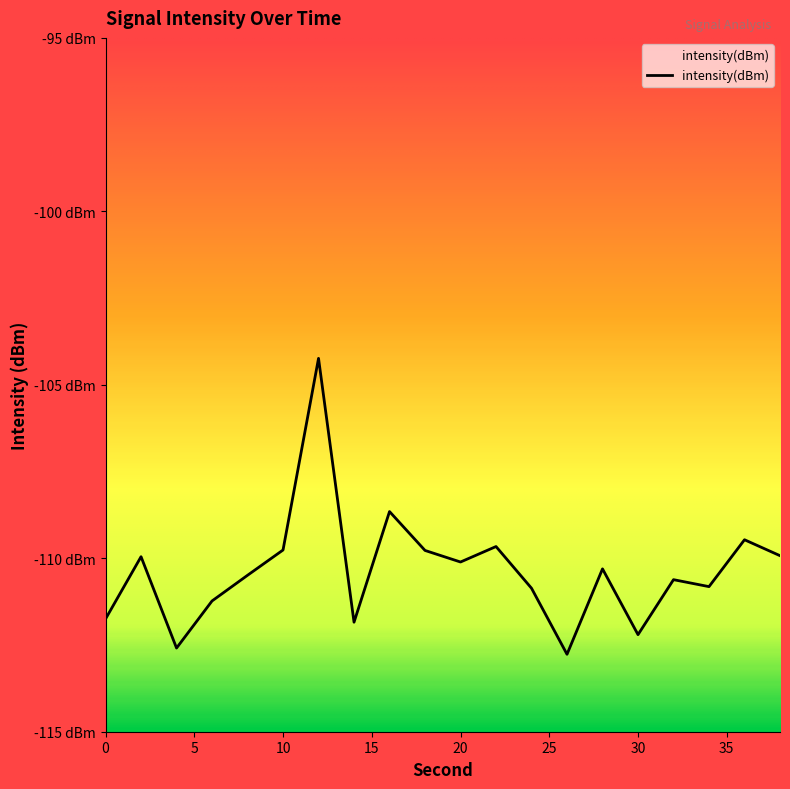

Is this an area chart (filled region under the line)?

No